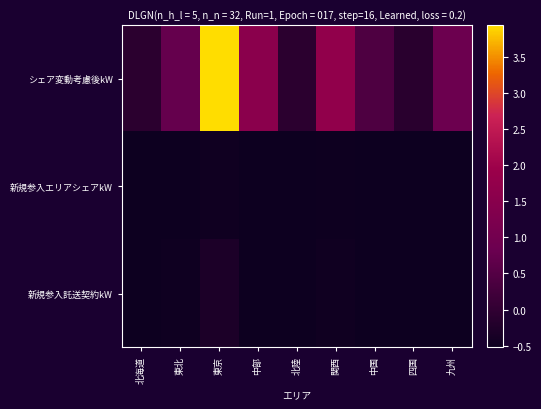

Which has a higher value, 九州 or 東北?

九州